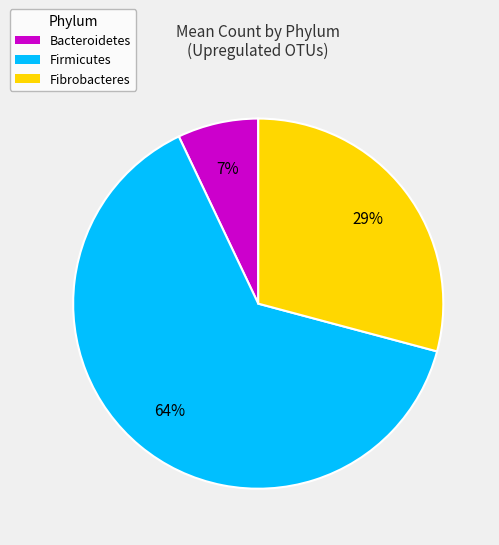

What is the ratio of the value at Firmicutes to the value at Fibrobacteres?

2.2